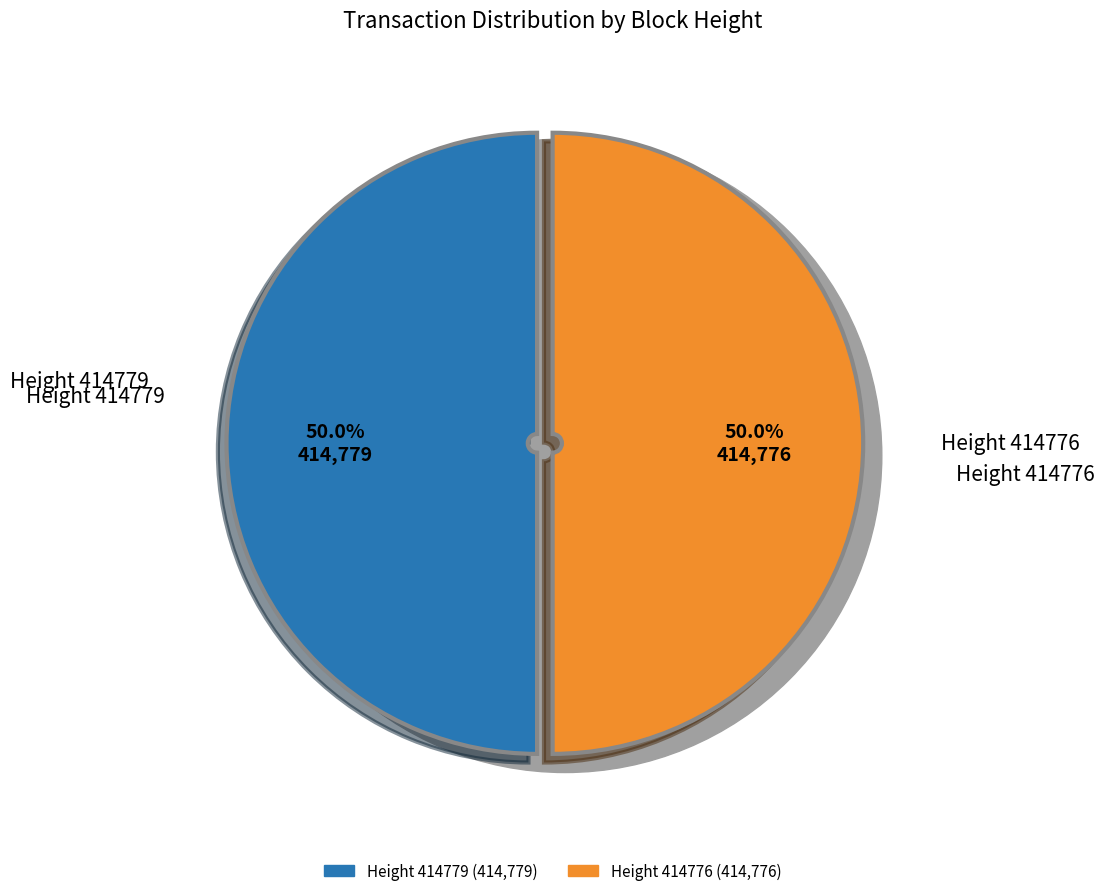

Which slice is the largest?

414779